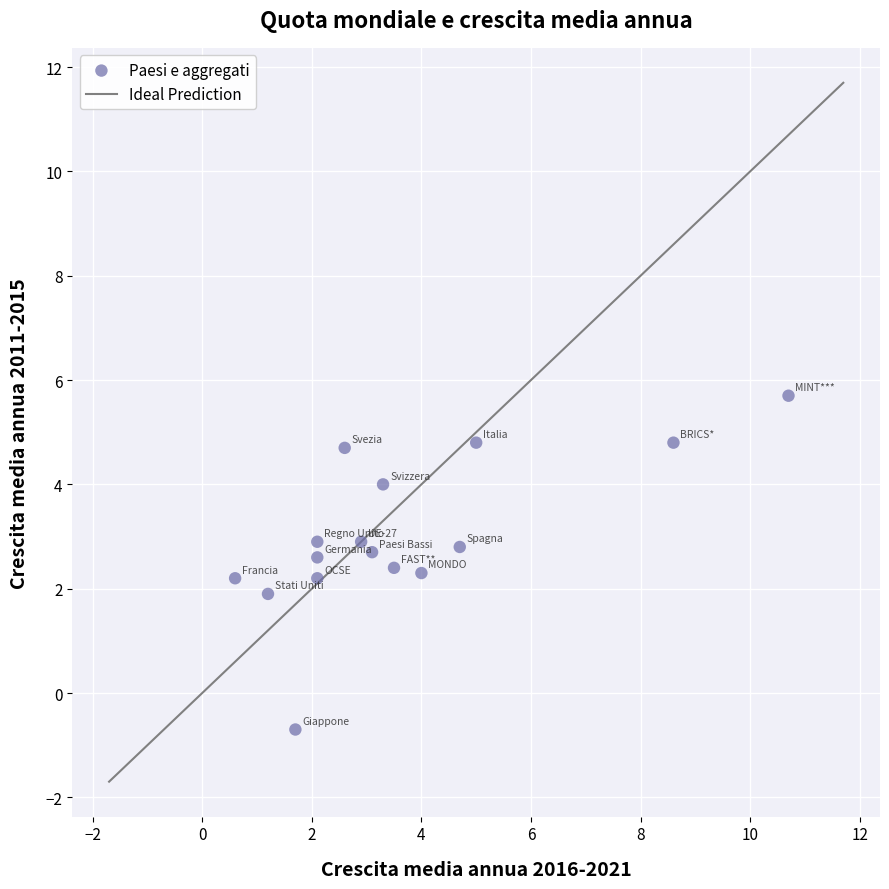

What is the range of X values (max minus min)?

10.1